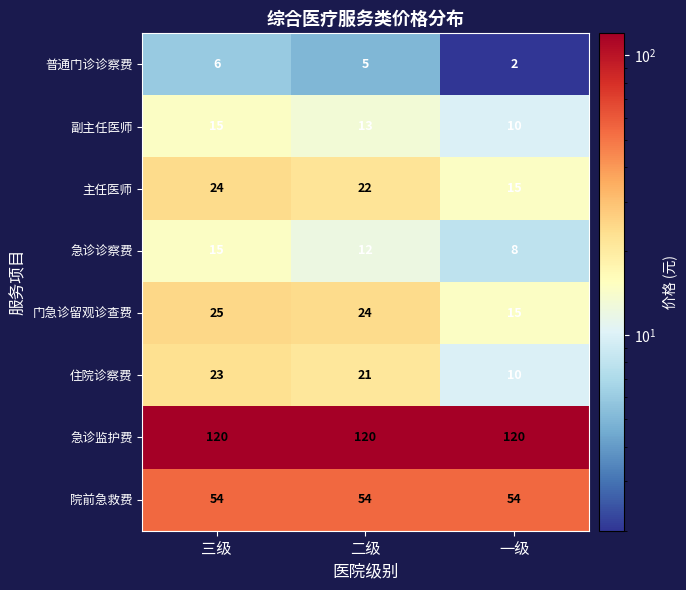

Between 二级 and 一级, which series saw the biggest shift?

住院诊察费